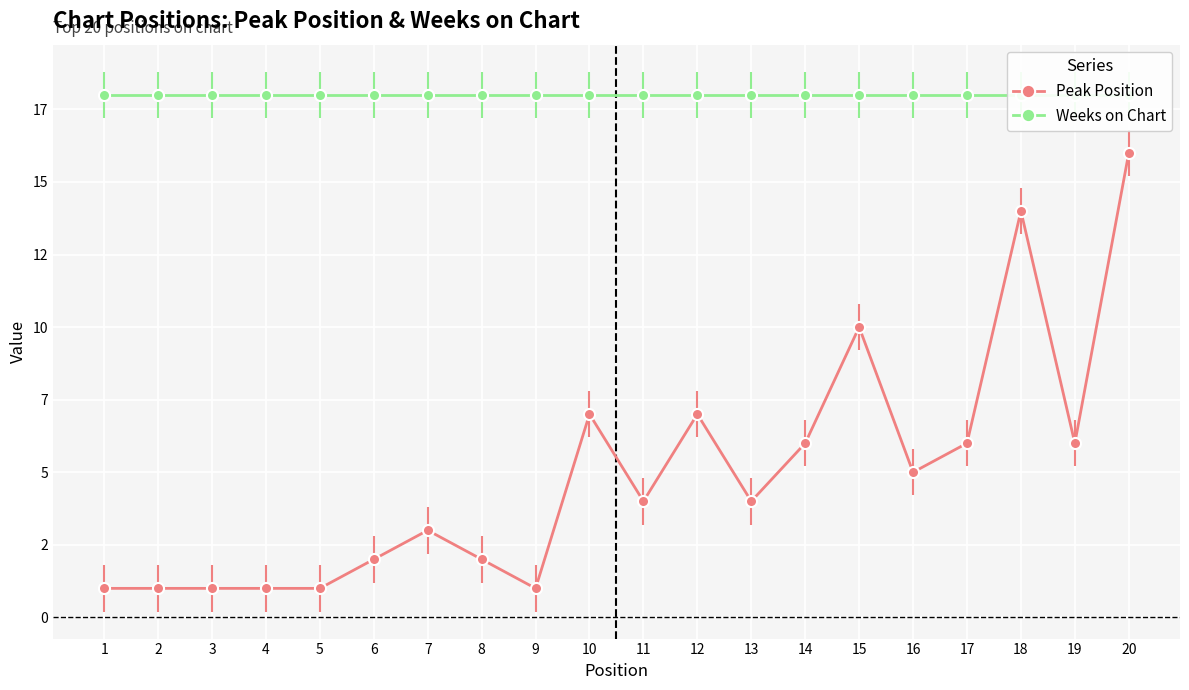

True or false: Peak Position and Weeks on Chart cross at least once.

False